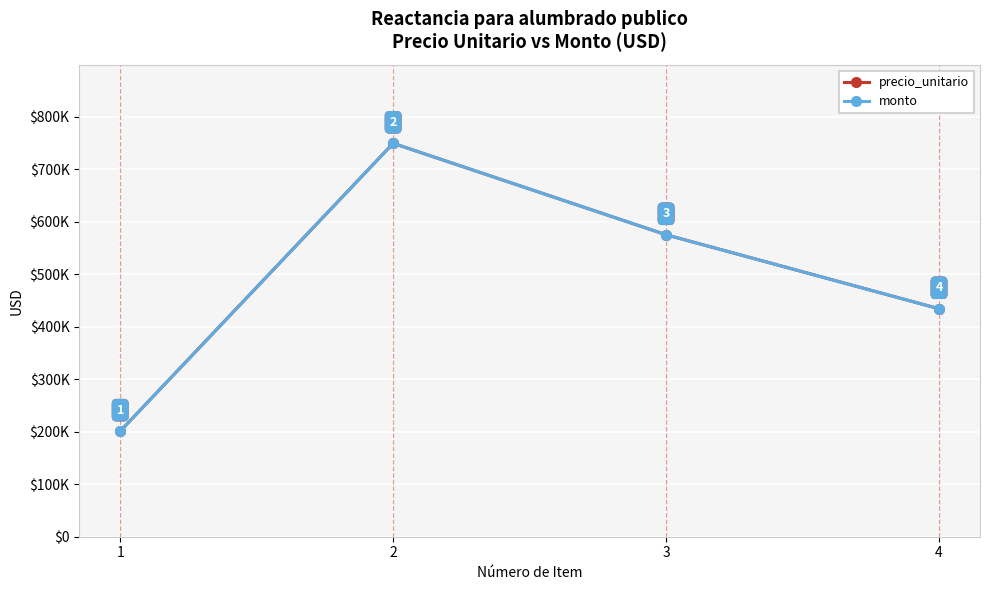

Does the chart have visible grid lines?

Yes